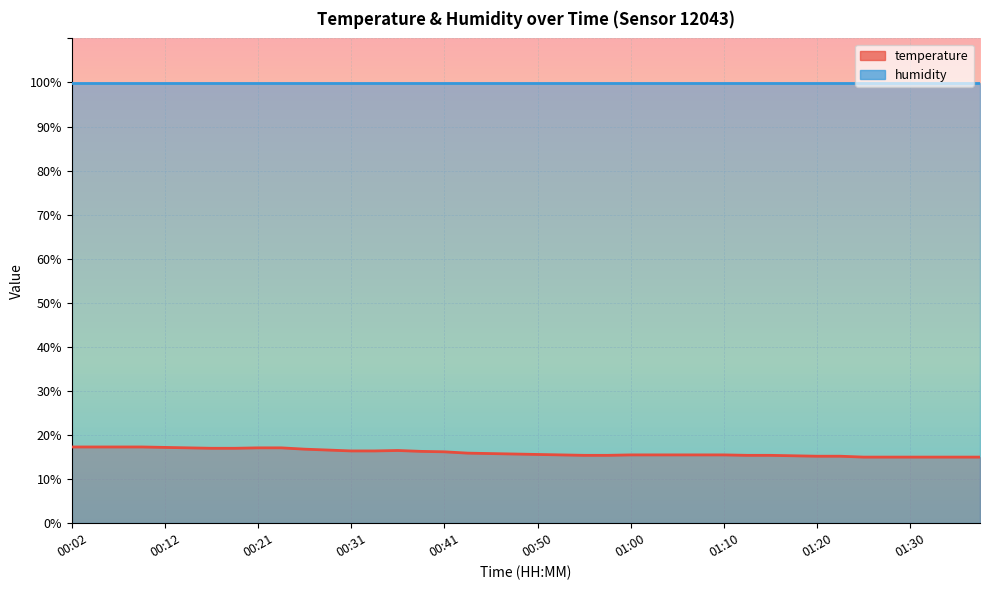

True or false: the data shows 23.4 at 00:43.

False